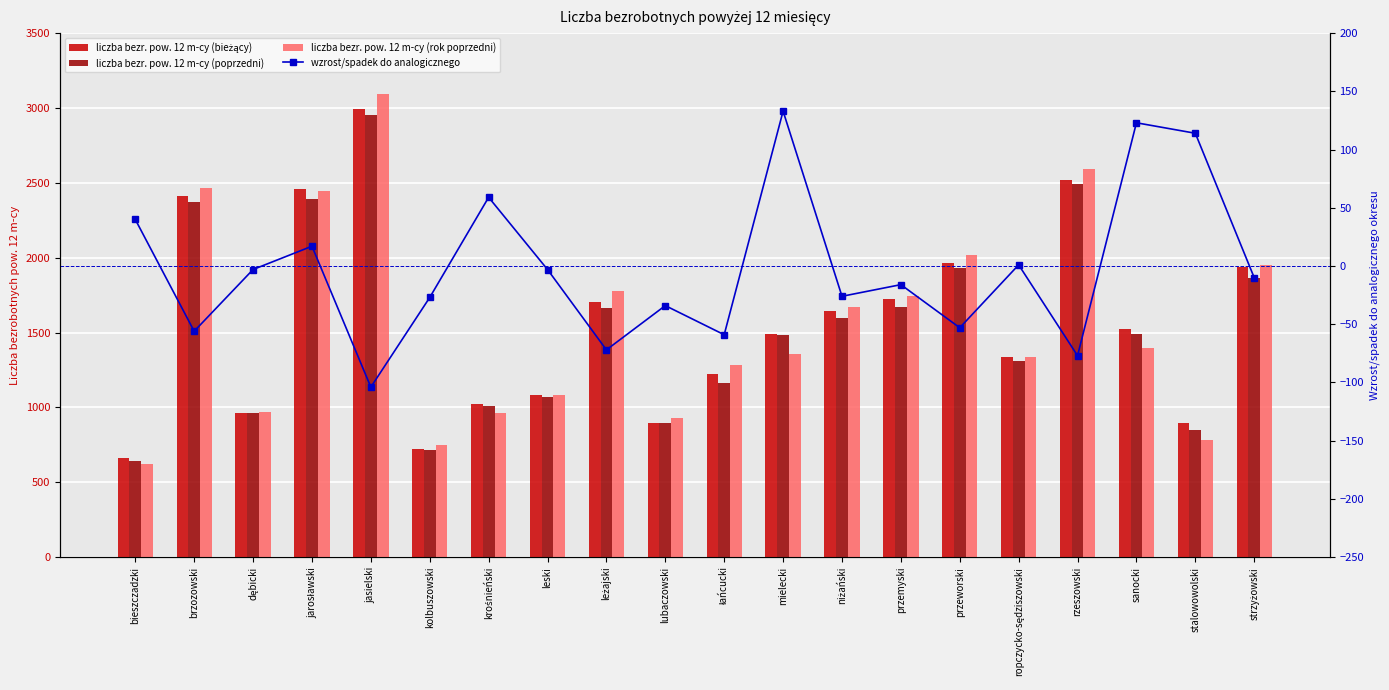

Where is wzrost/spadek do analogicznego nearest to the value 14?

jarosławski